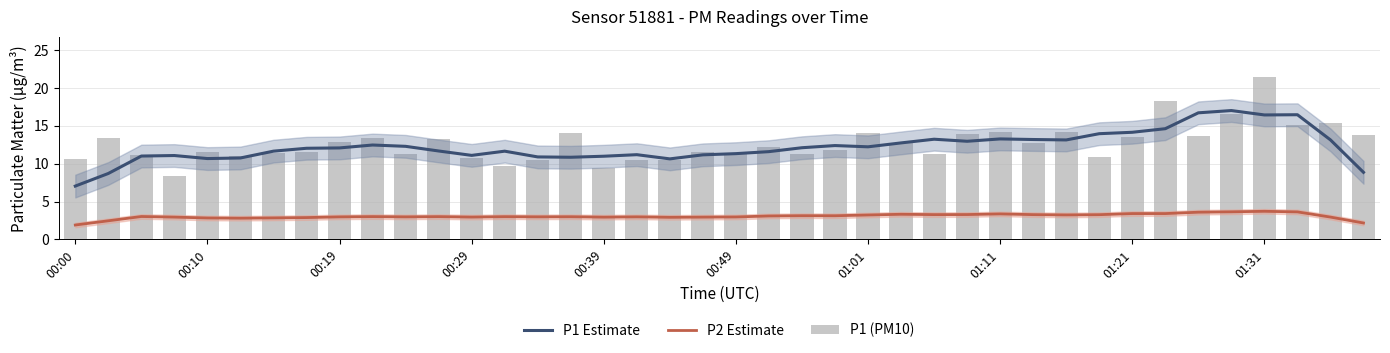

What is the difference between the P1 (PM10) values at 27 and 37?

1.2